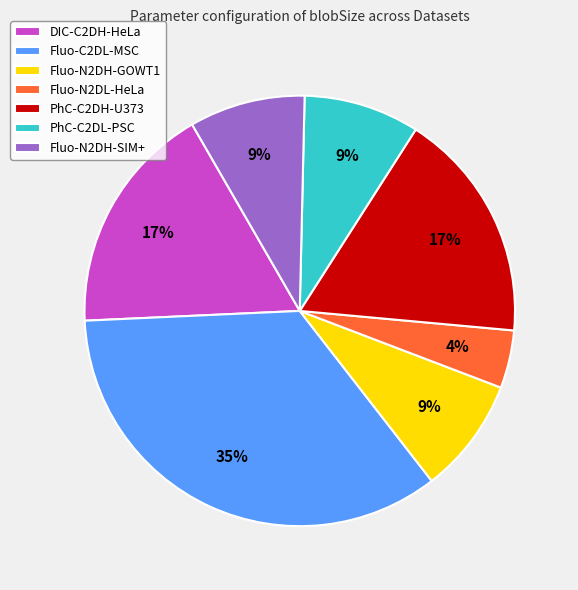

Which has a higher value, Fluo-N2DH-SIM+ or Fluo-C2DL-MSC?

Fluo-C2DL-MSC